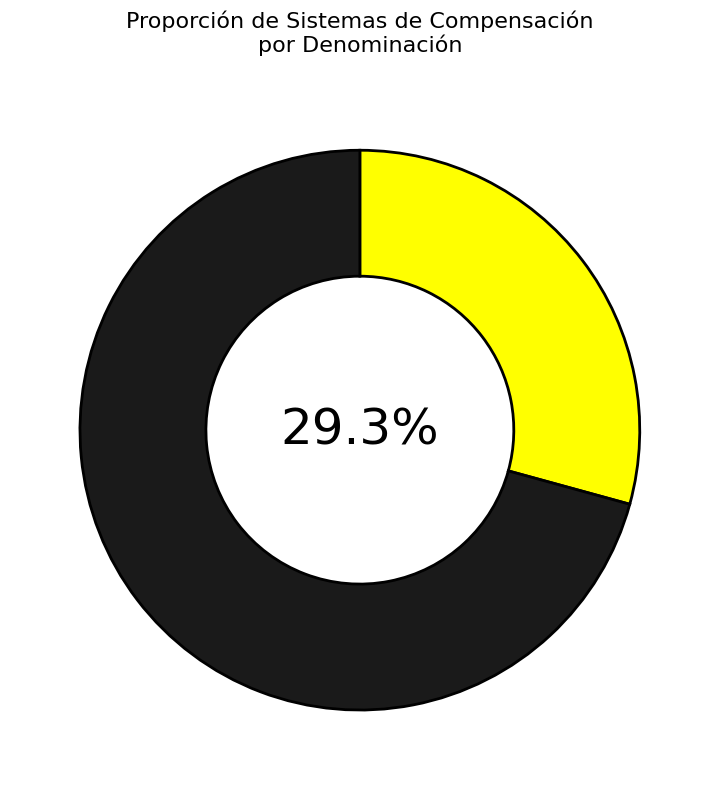

Is there any slice that represents more than half of the pie?

Yes